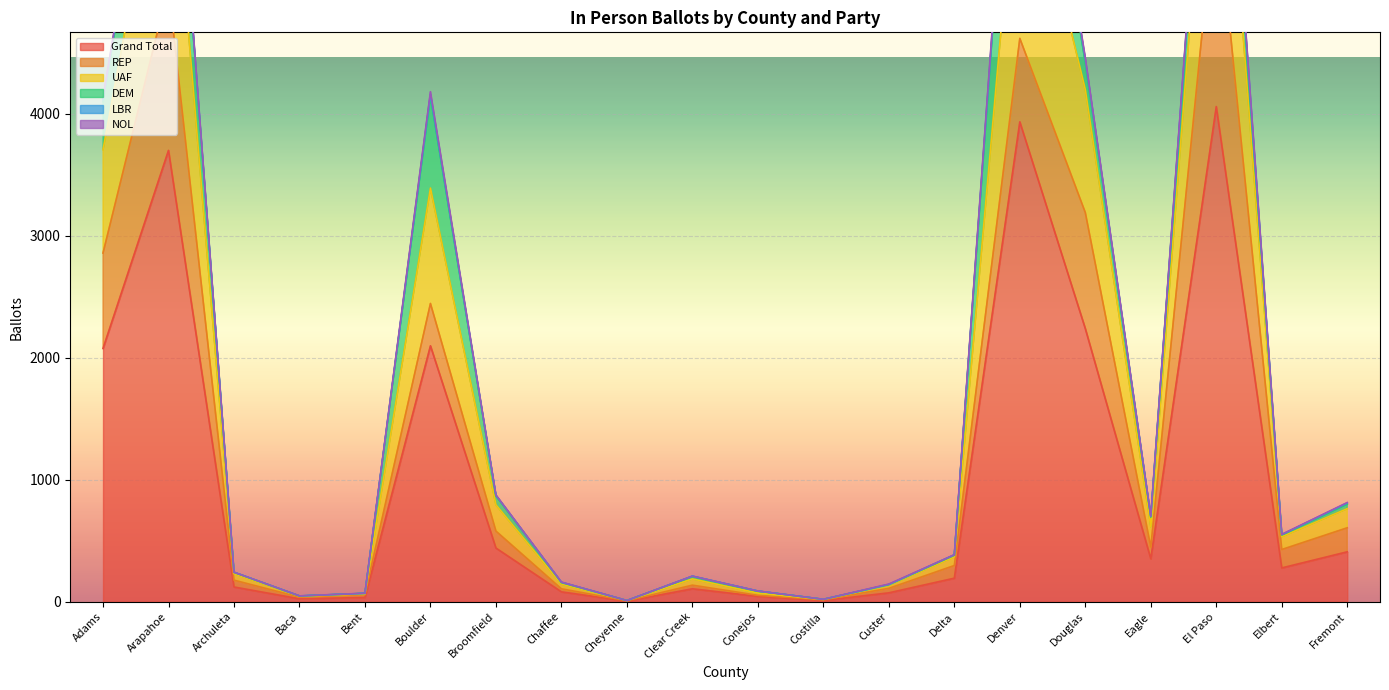

What position from the left is Eagle?

17